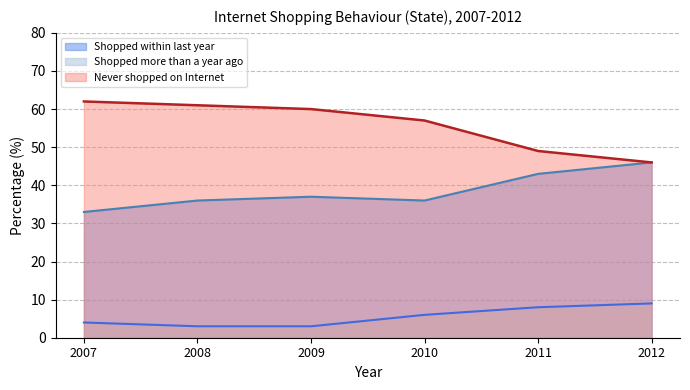

What is the value of the Shopped more than a year ago point at the 5th from the left?

8